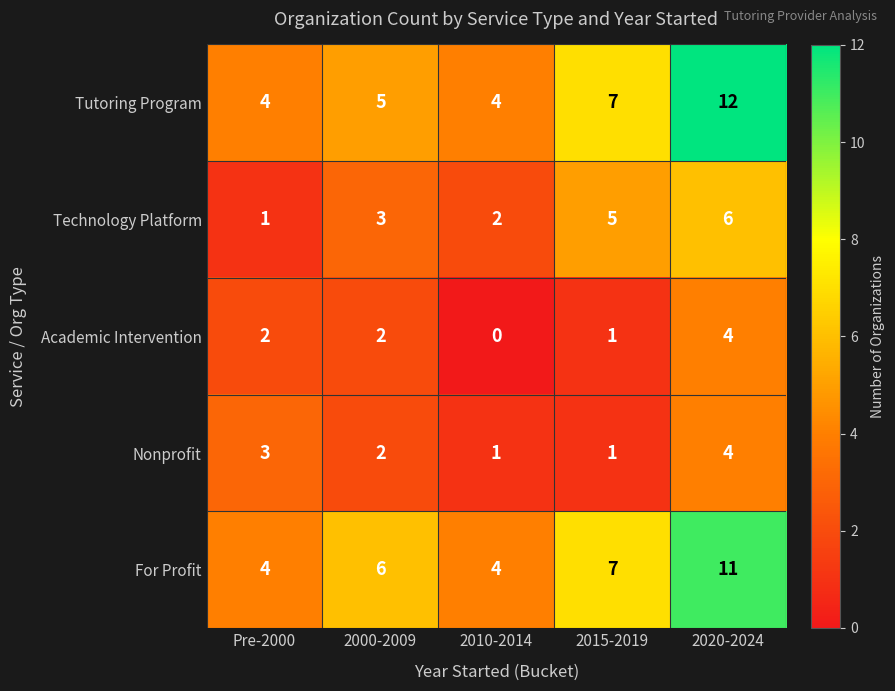

What is the average value of the For Profit series?

6